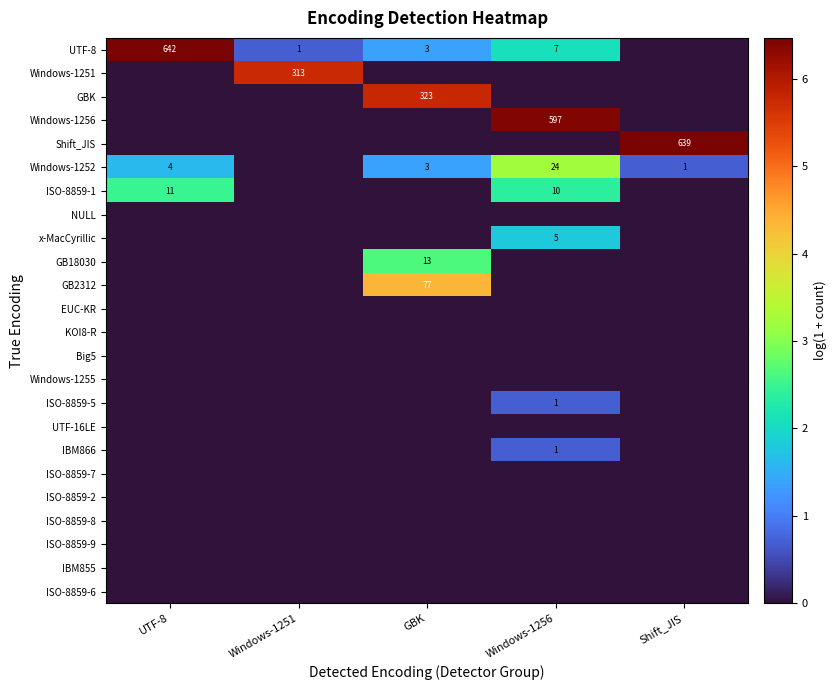

The x-MacCyrillic series shows 2 at Windows-1256. True or false?

False